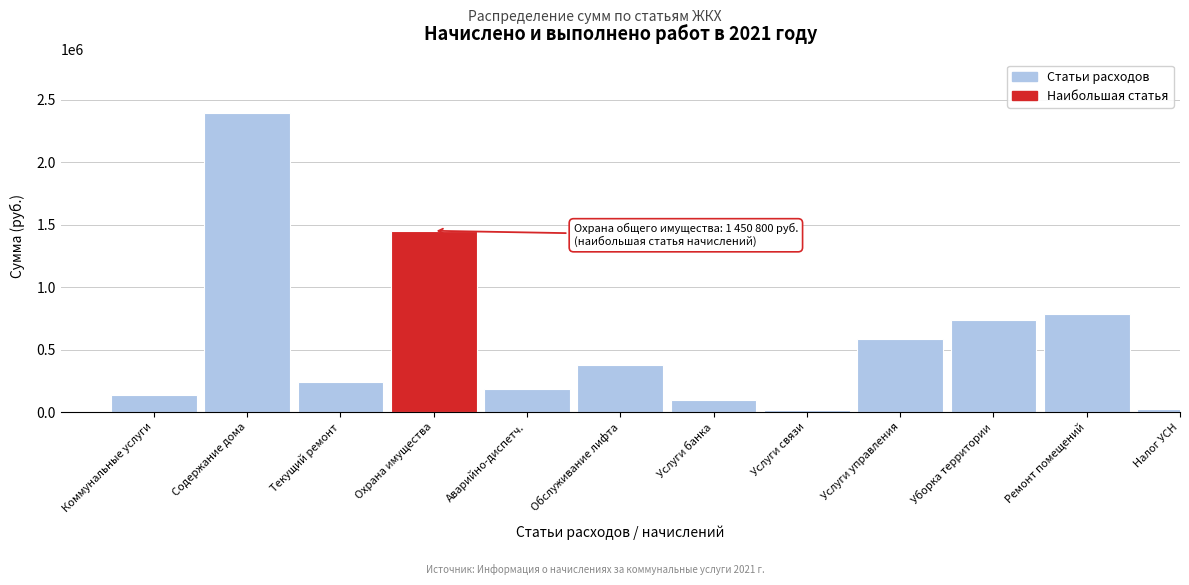

What is the label of the 2nd bar from the right?

Ремонт помещений